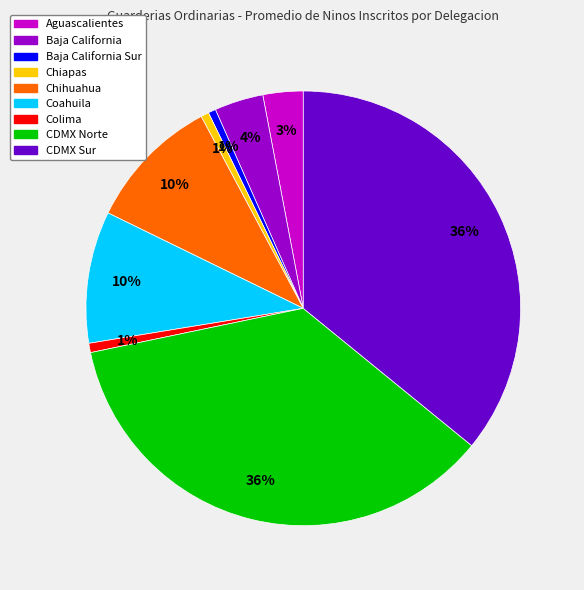

Is it true that Baja California is 4% of the pie?

True